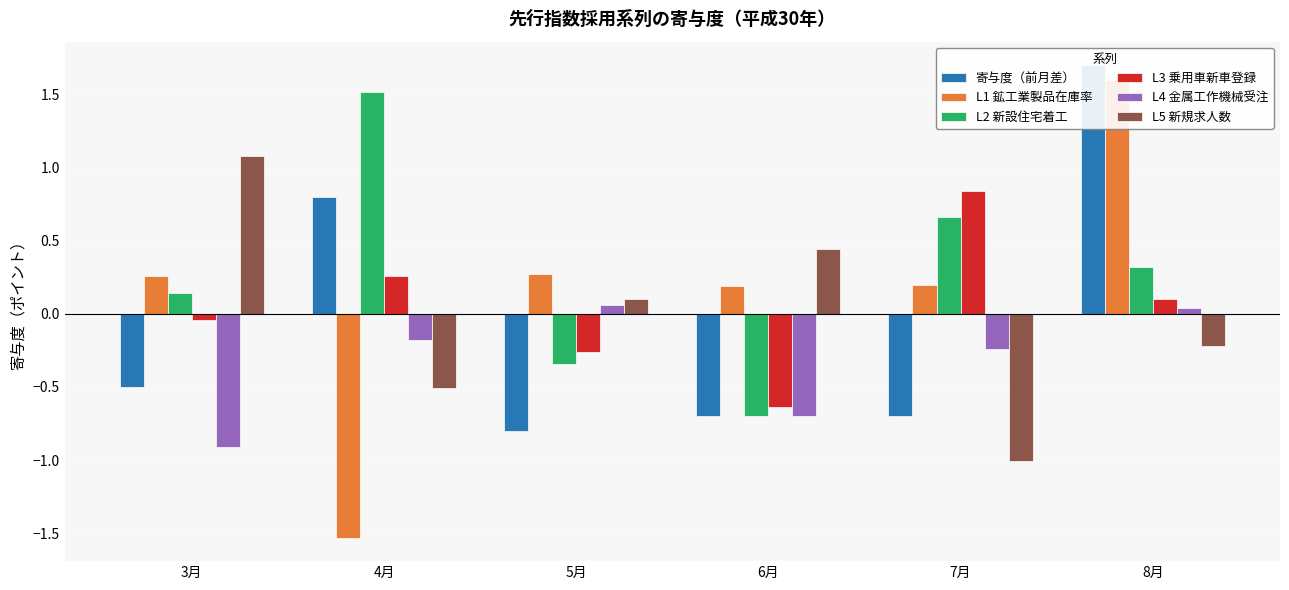

How many series are shown in this chart?

6